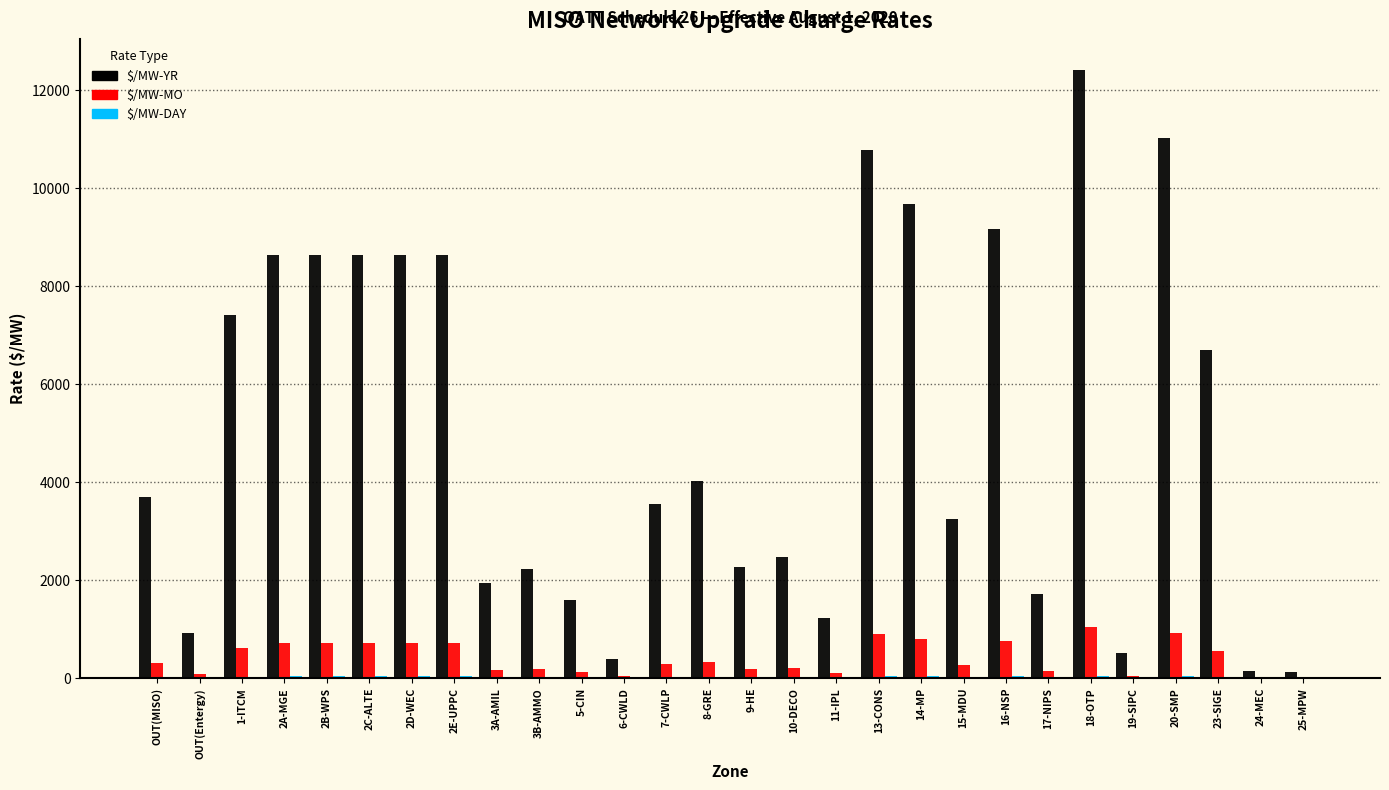

What is the sum of all $/MW-MO values?

11697.4